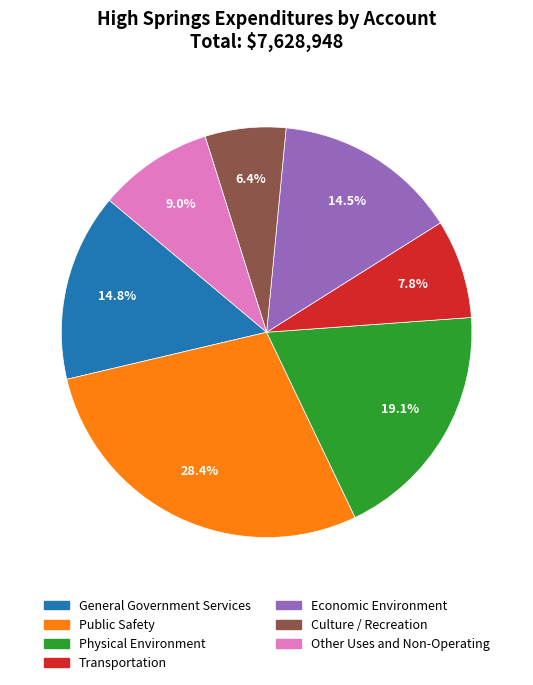

What is the ratio of the value at Economic Environment to the value at Physical Environment?

0.8